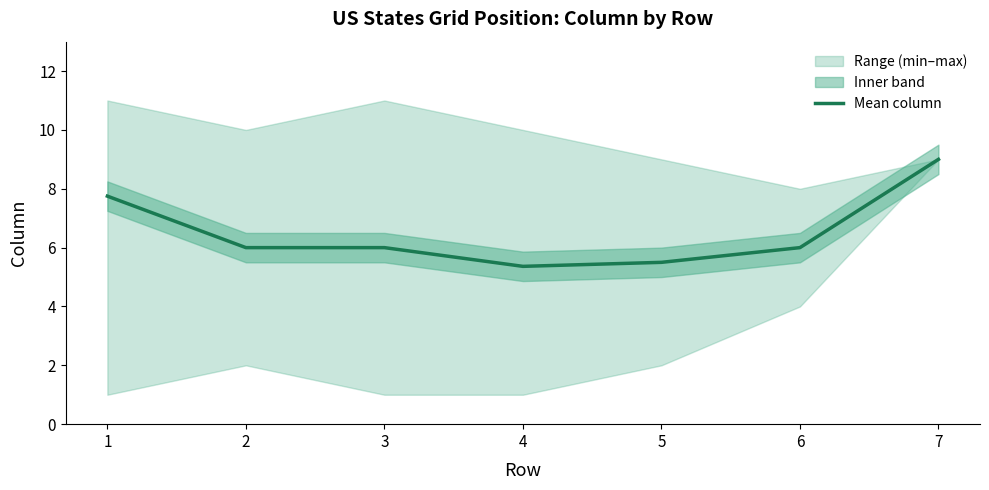

The value at 2 is 6.0. True or false?

True